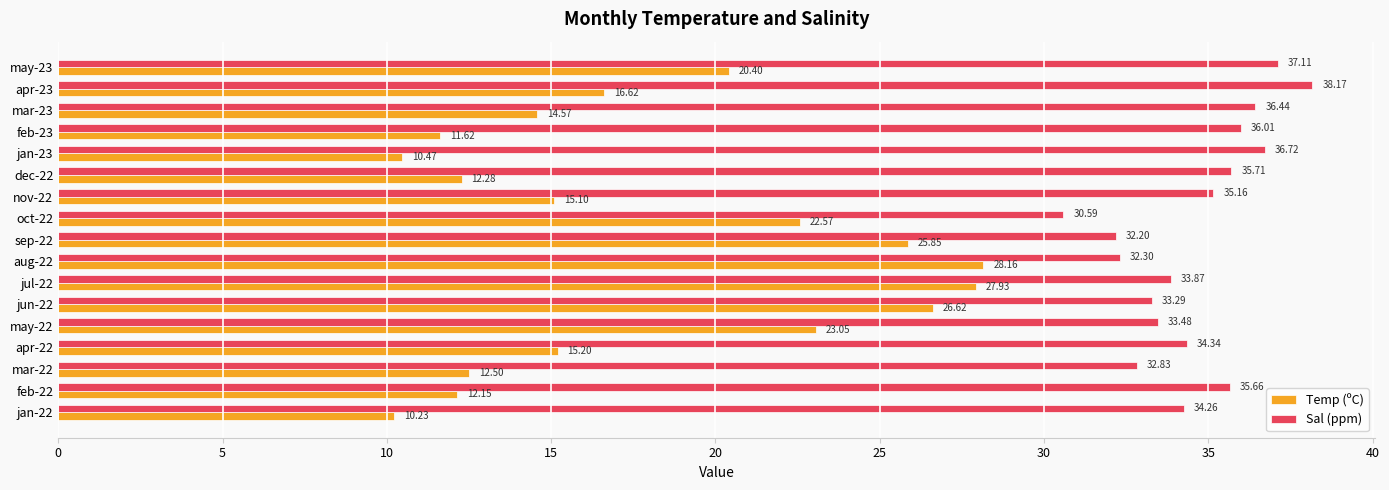

At which category is the sum across all series the highest?

jul-22